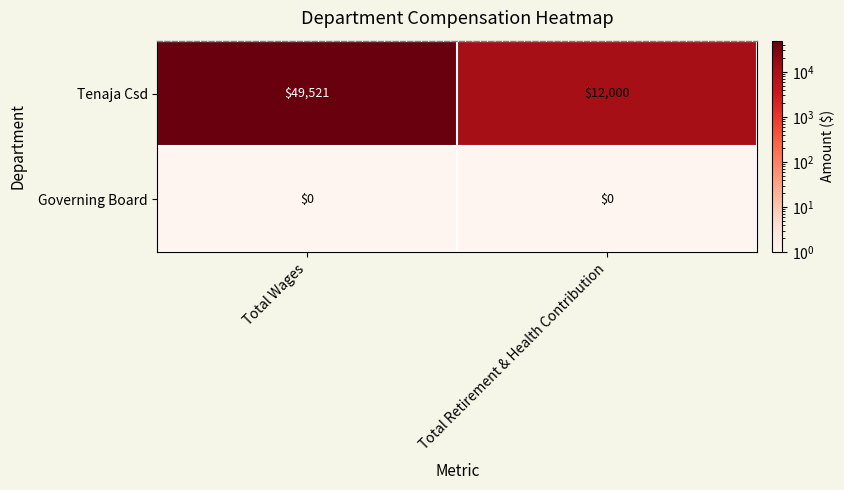

What is the sum of all Tenaja Csd values?

61521